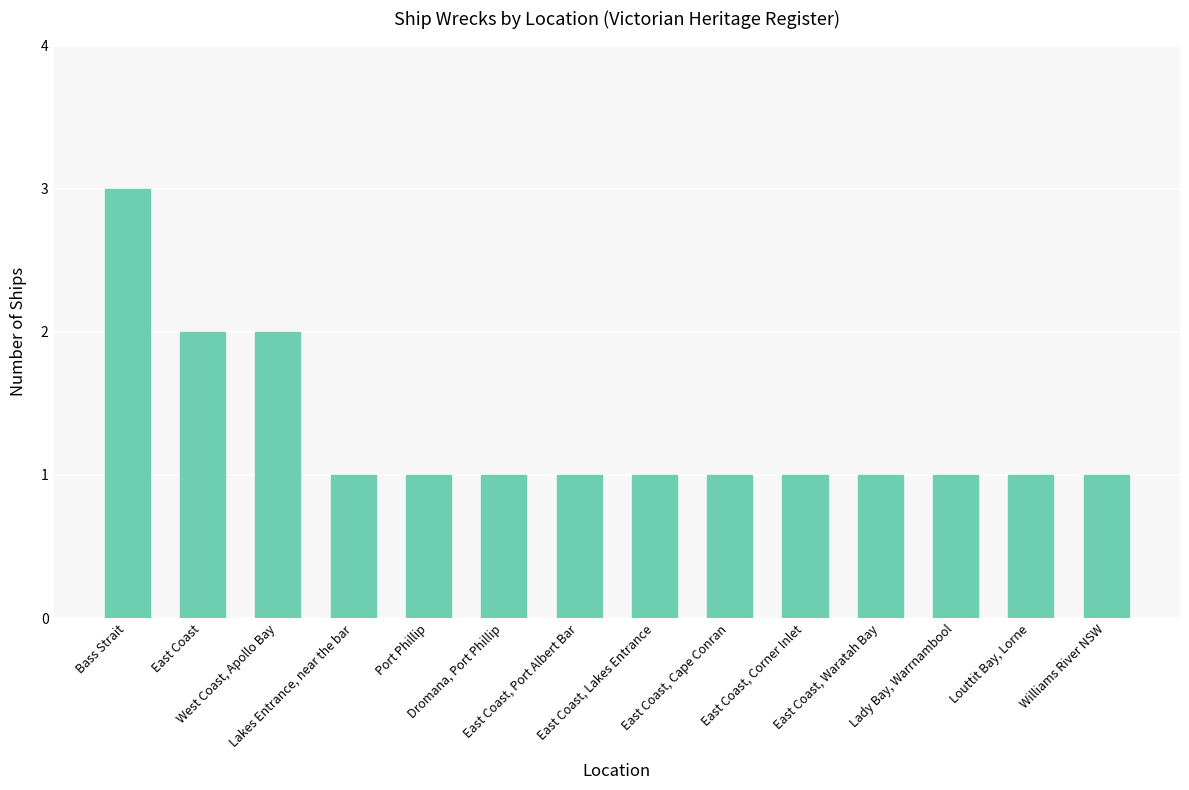

Reading left to right, extract all data points from this chart.

3	2	2	1	1	1	1	1	1	1	1	1	1	1